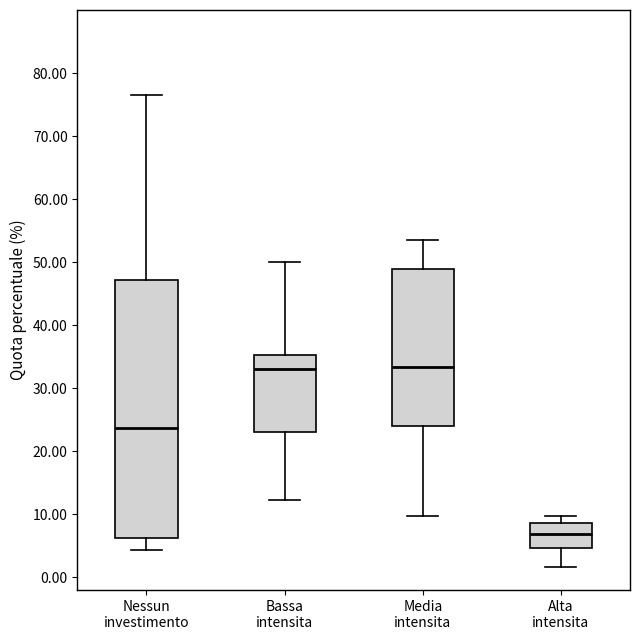

Reading left to right, read every box against the y-axis: the position of its median line, the range the box covers, and the ends of its whiskers. The values are not printed on the chart, so give them approximately, as read against the axis.

Nessun investimento: median 24, box 6 to 47, whiskers 4 to 77
Bassa intensita: median 33, box 23 to 35, whiskers 12 to 50
Media intensita: median 33, box 24 to 49, whiskers 10 to 54
Alta intensita: median 7, box 5 to 9, whiskers 2 to 10